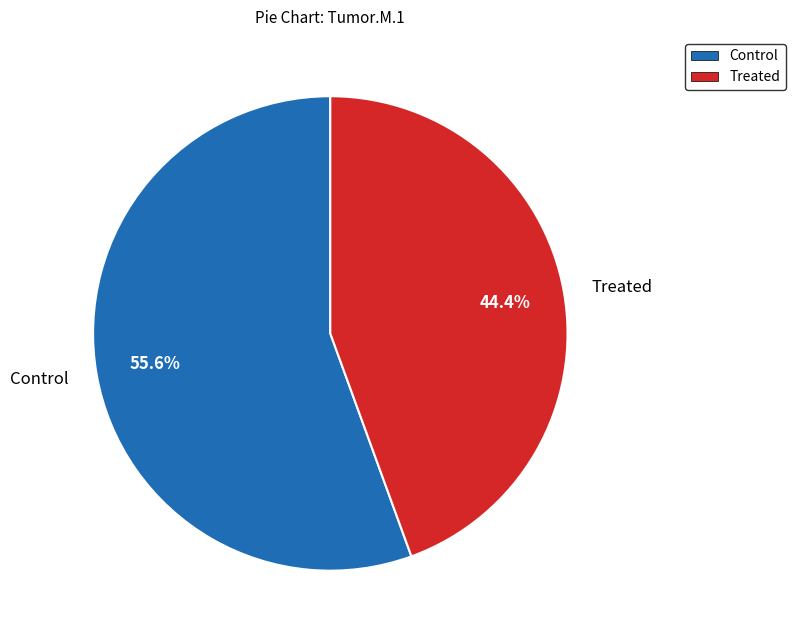

What percentage is NOT represented by Control?

44.4%